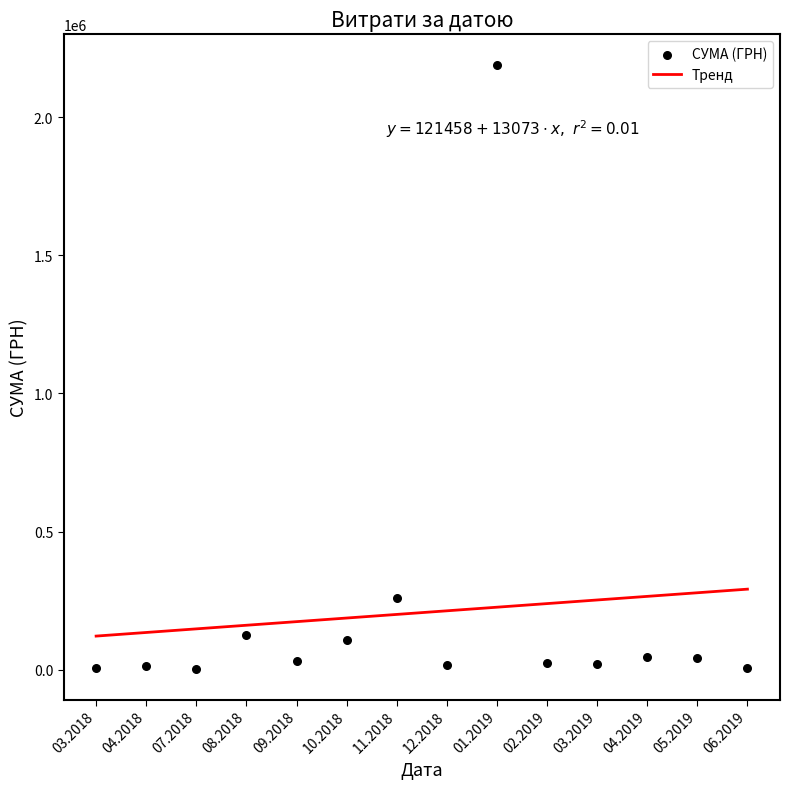

What are all the series names shown in the legend?

Тренд, СУМА (ГРН)